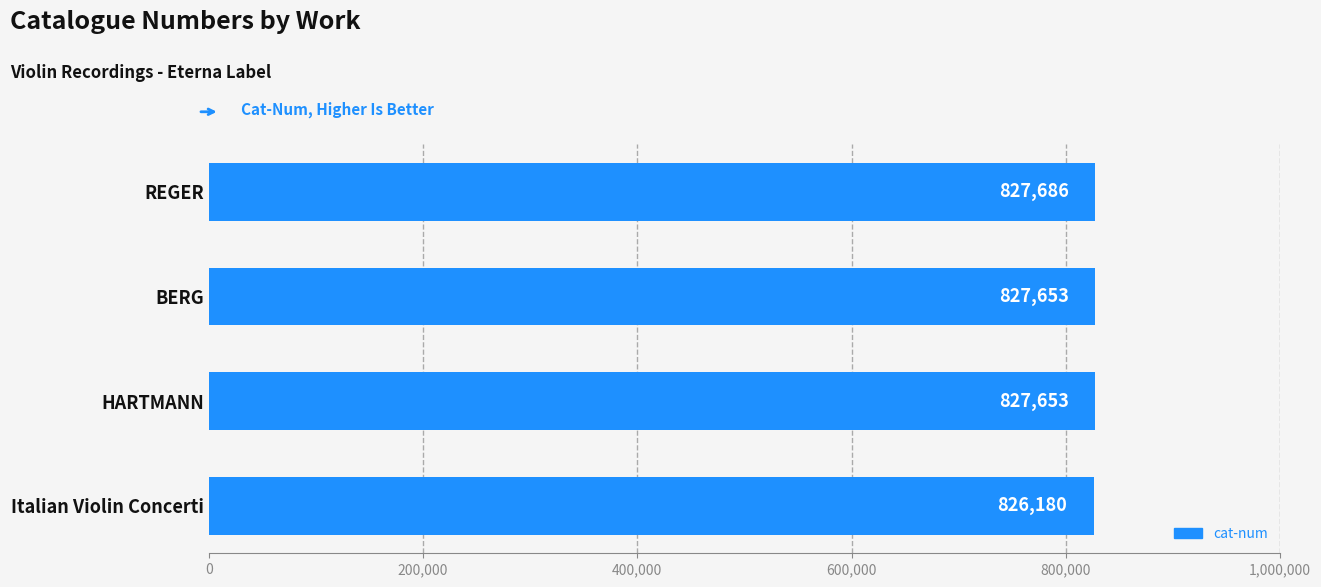

Does the chart contain stacked bars?

No